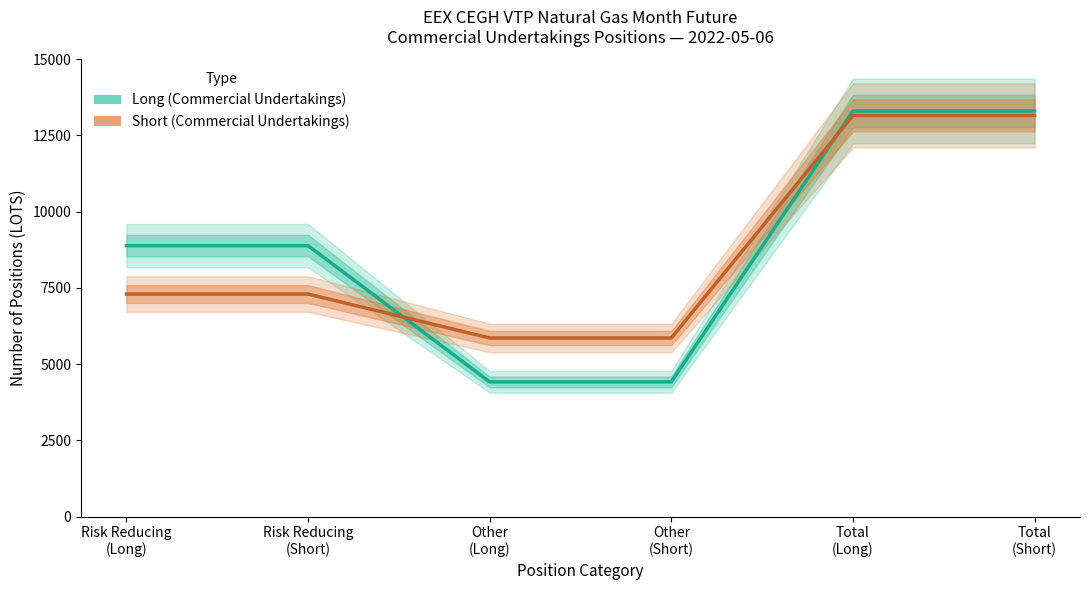

Is it true that Short (Commercial Undertakings) equals 2645 at Other
(Long)?

False